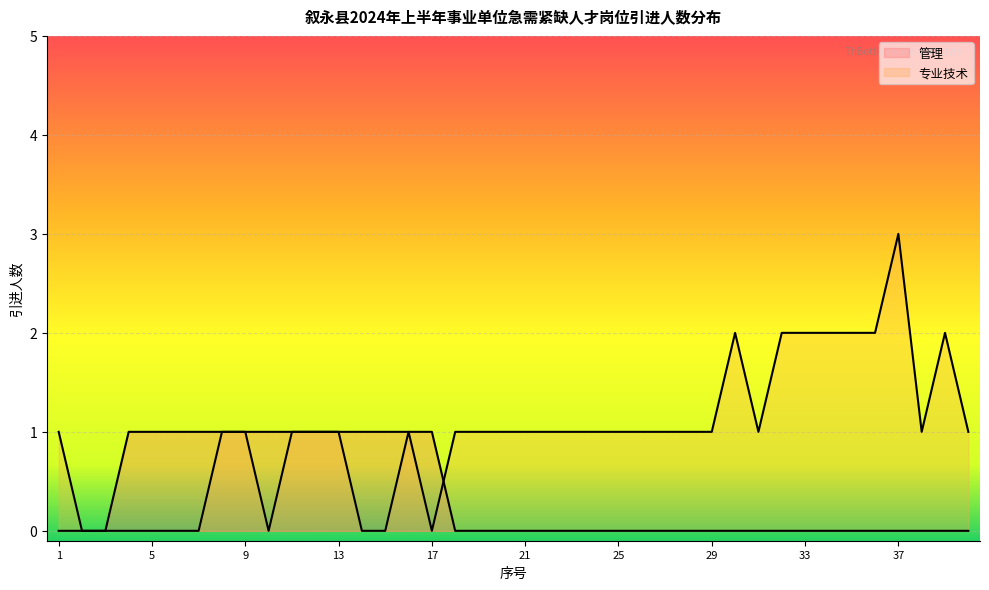

Where do 专业技术 and 管理 first cross each other?

17 and 18